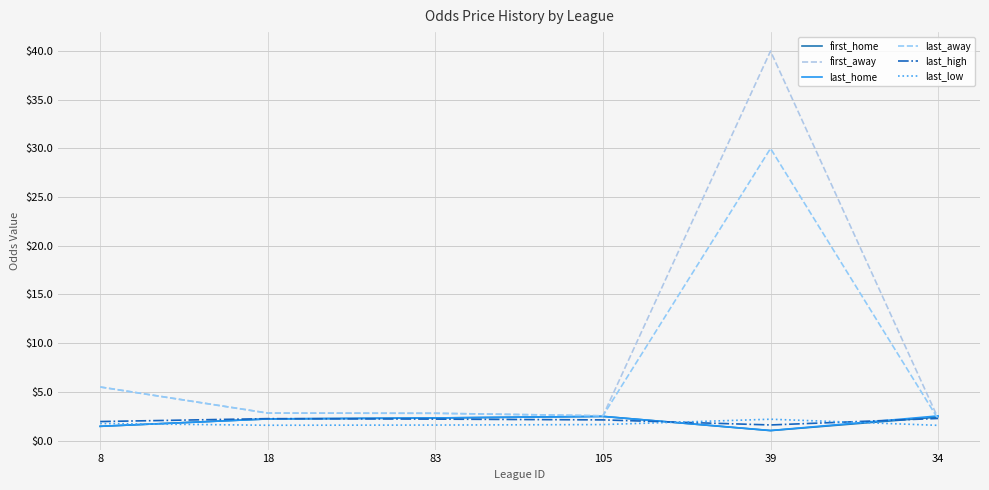

Is this an area chart (filled region under the line)?

No